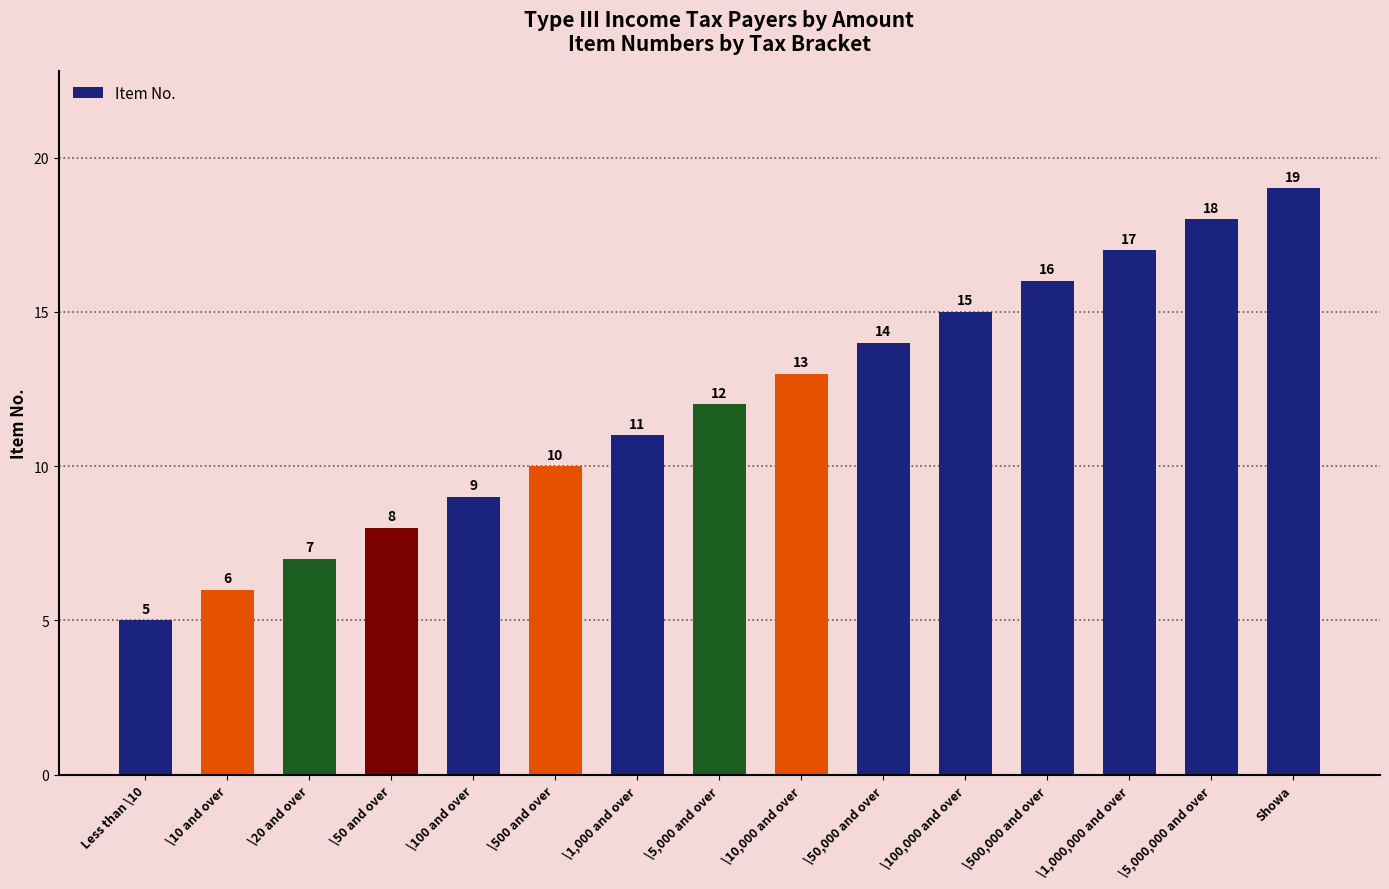

Which has a higher value, \10 and over or \1,000,000 and over?

\1,000,000 and over